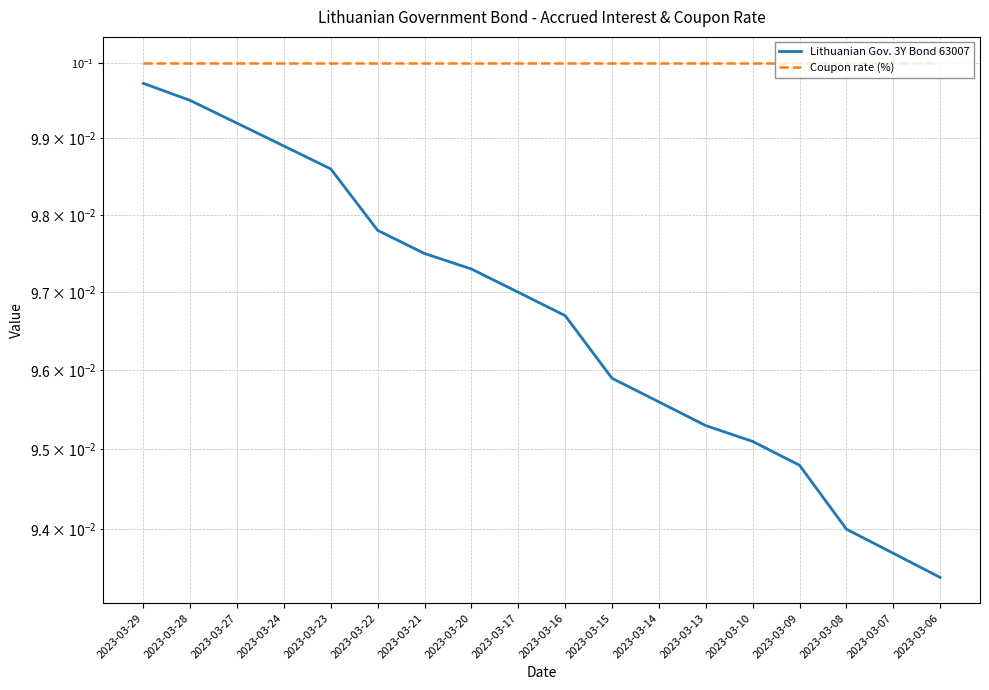

What is the value of the Lithuanian Gov. 3Y Bond 63007 point at the 17th from the left?

0.1